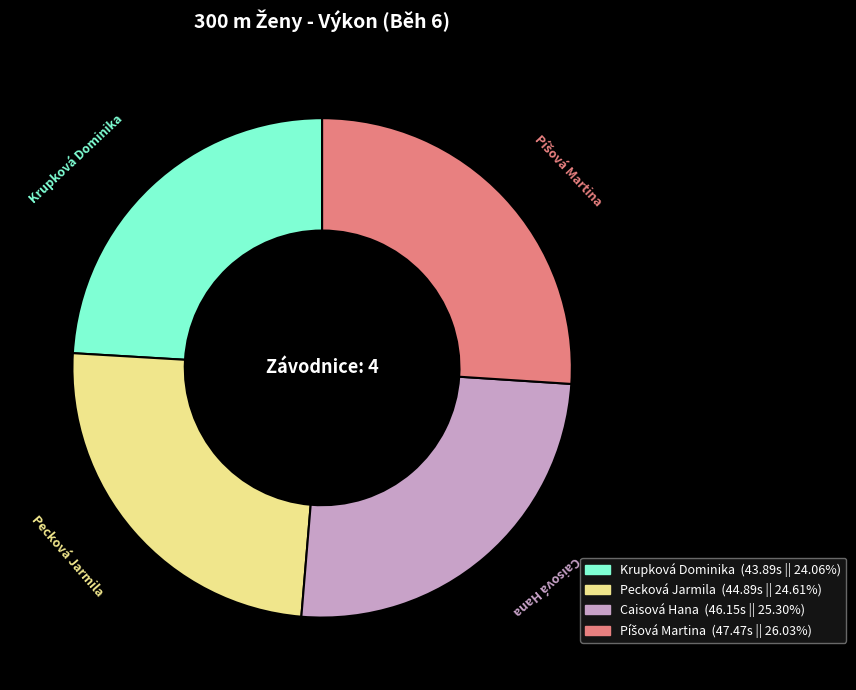

Do Krupková Dominika and Caisová Hana together represent more than half of the pie?

No